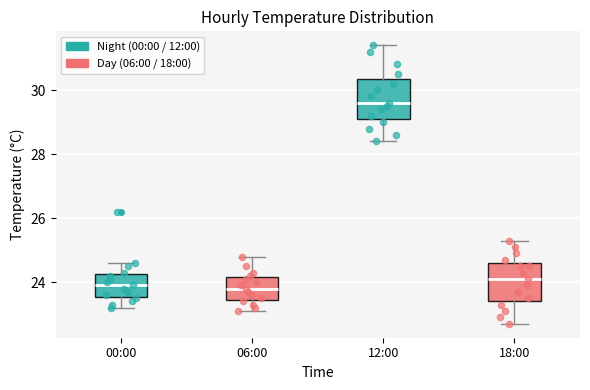

Reading left to right, transcribe this box plot: for each box, give where its median line is, the range the box spans, and where its two whiskers end, as read against the y-axis. The values are not printed on the chart, so give them approximately, as read against the axis.

00:00: median 24.0, box 23.6 to 24.2, whiskers 23.2 to 24.6
06:00: median 23.8, box 23.4 to 24.2, whiskers 23.2 to 24.8
12:00: median 29.6, box 29.2 to 30.4, whiskers 28.4 to 31.4
18:00: median 24.2, box 23.4 to 24.6, whiskers 22.8 to 25.4